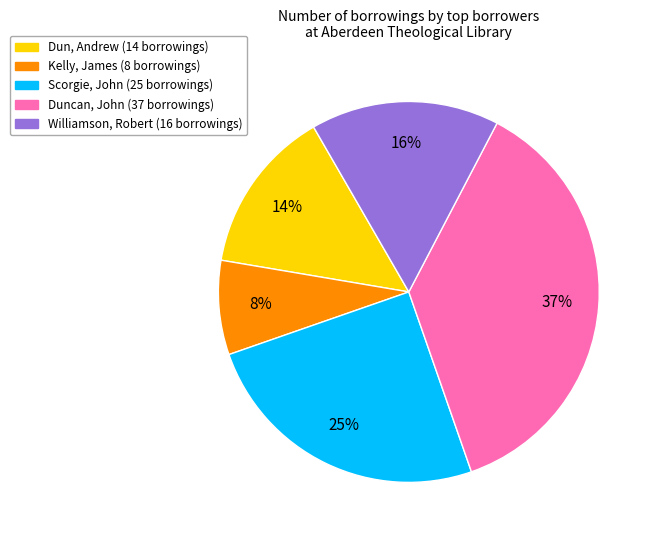

Rank the categories by value from lowest to highest.

Kelly, James, Dun, Andrew, Williamson, Robert, Scorgie, John, Duncan, John